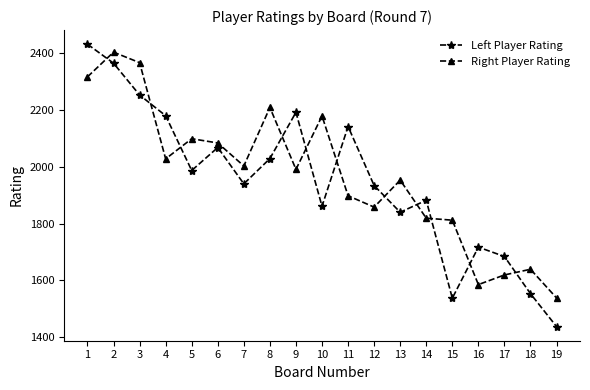

Reading left to right, what are all the values shown in this chart?

Left Player Rating: 1=2432	2=2365	3=2253	4=2180	5=1987	6=2068	7=1940	8=2029	9=2192	10=1861	11=2142	12=1934	13=1840	14=1882	15=1537	16=1717	17=1684	18=1553	19=1437
Right Player Rating: 1=2317	2=2404	3=2367	4=2028	5=2099	6=2084	7=2003	8=2209	9=1991	10=2179	11=1898	12=1858	13=1953	14=1819	15=1812	16=1585	17=1619	18=1639	19=1538